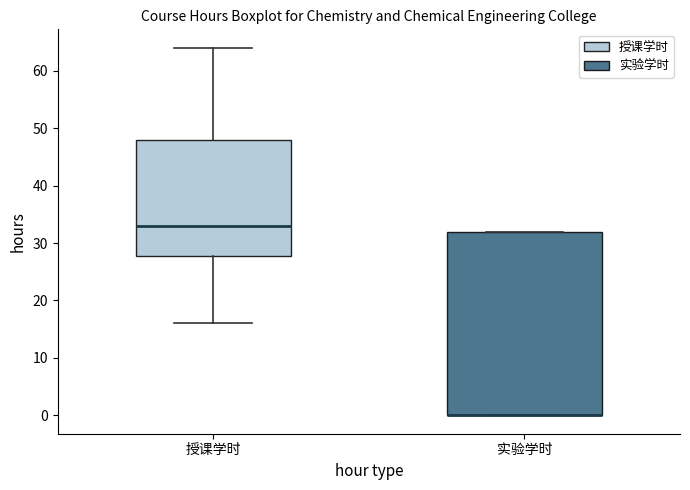

Reading left to right, transcribe this box plot: for each box, give where its median line is, the range the box spans, and where its two whiskers end, as read against the y-axis. The values are not printed on the chart, so give them approximately, as read against the axis.

授课学时: median 33, box 28 to 48, whiskers 16 to 64
实验学时: median 0 (drawn on the box's lower edge), box 0 to 32, whiskers 0 to 32